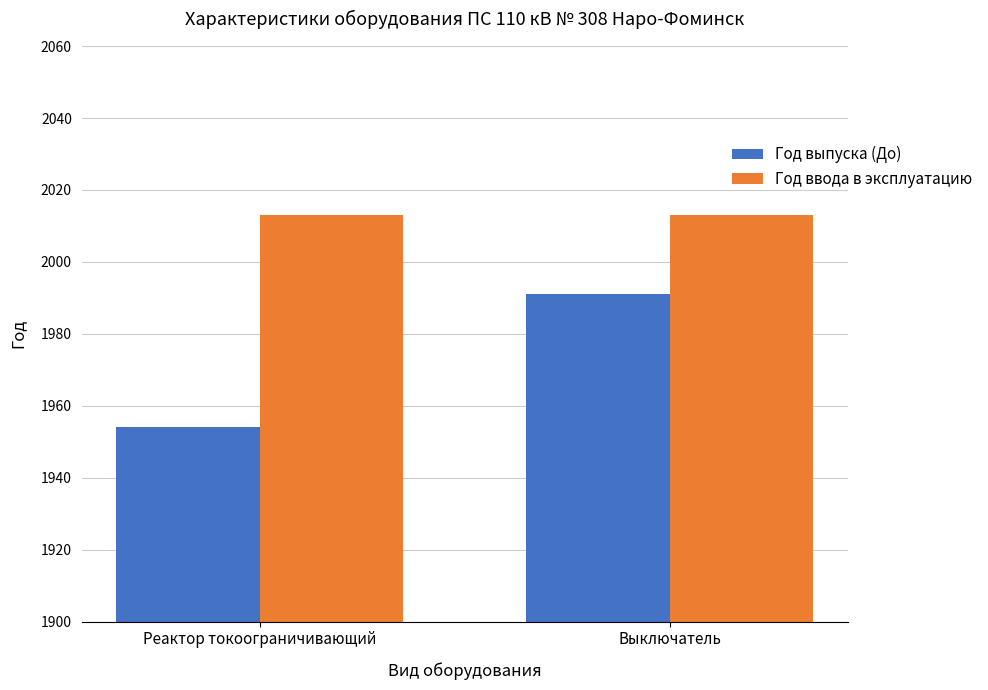

Count the Год выпуска (До) values in the range 1954 to 1991.

2